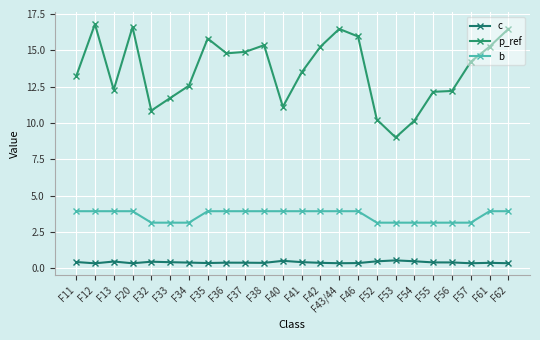

Which label corresponds to the smallest value in the chart?

F12